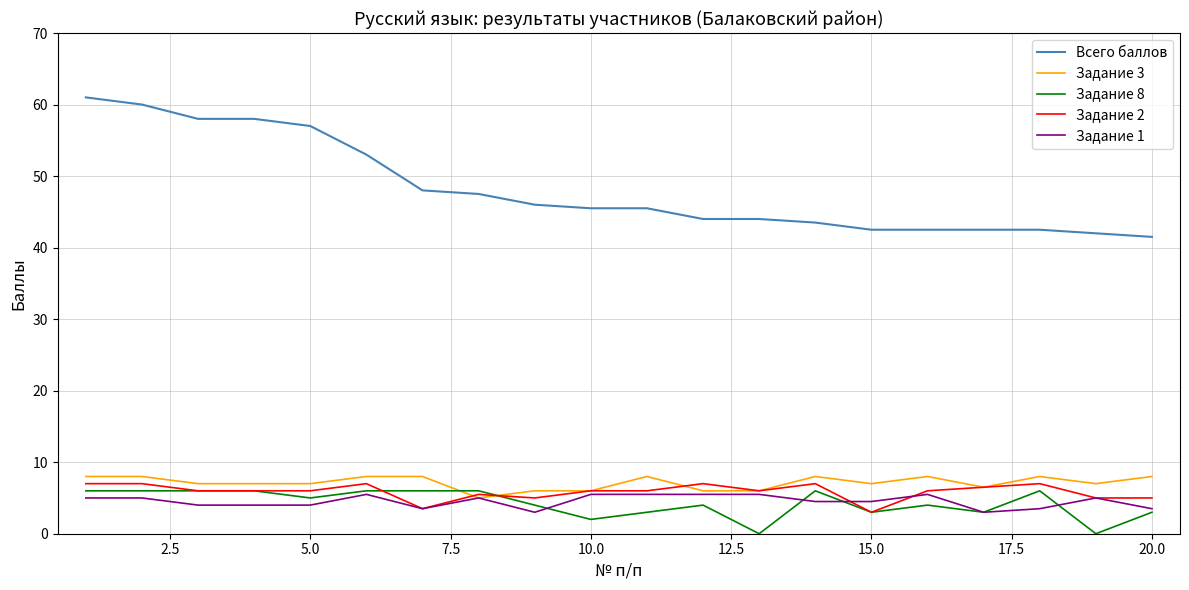

Which series has the largest range (max minus min)?

Всего баллов